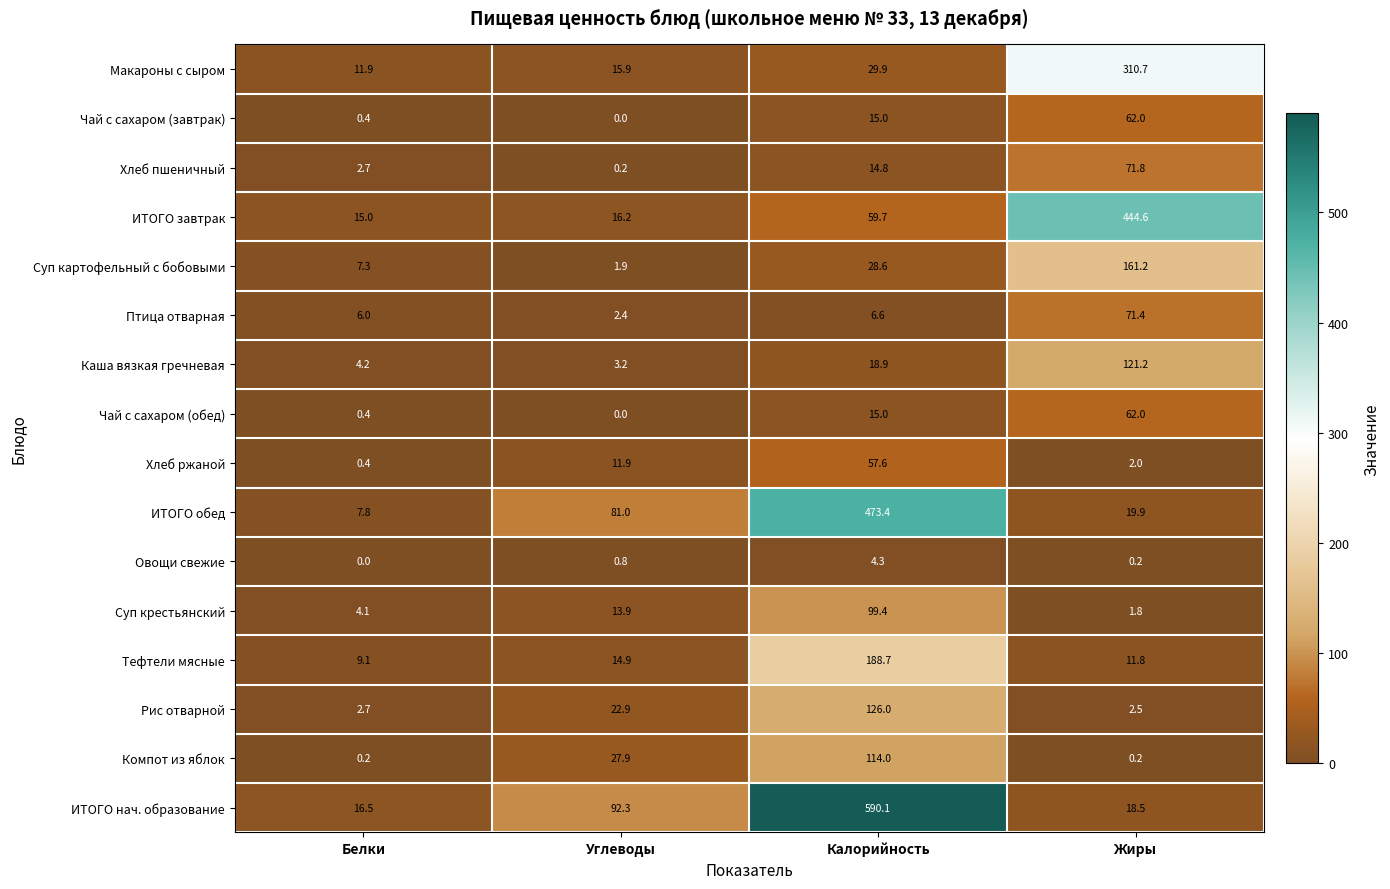

Which series changed the most between Углеводы and Жиры?

ИТОГО завтрак